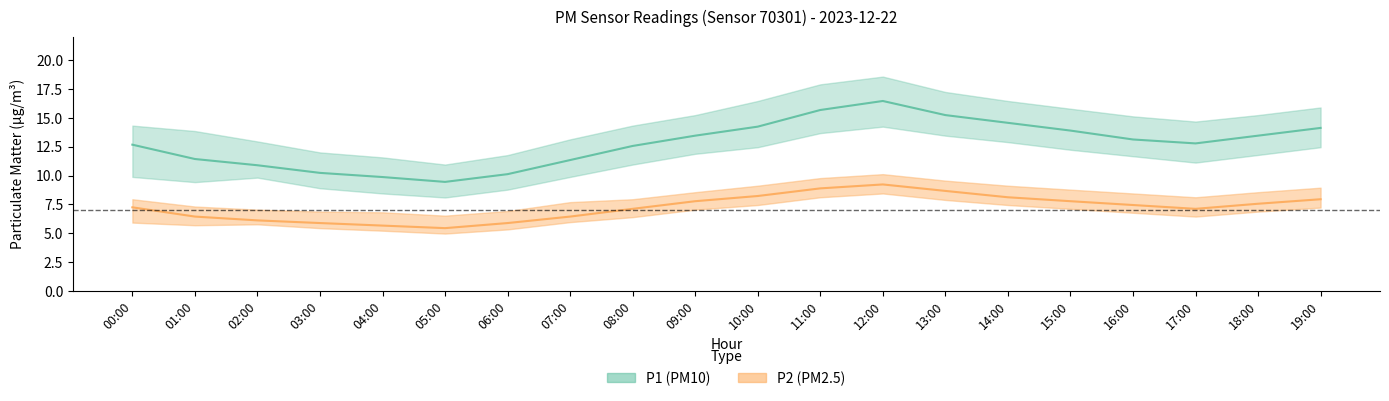

Rank the series by their average value, from highest to lowest.

P1 (PM10) mean, P2 (PM2.5) mean